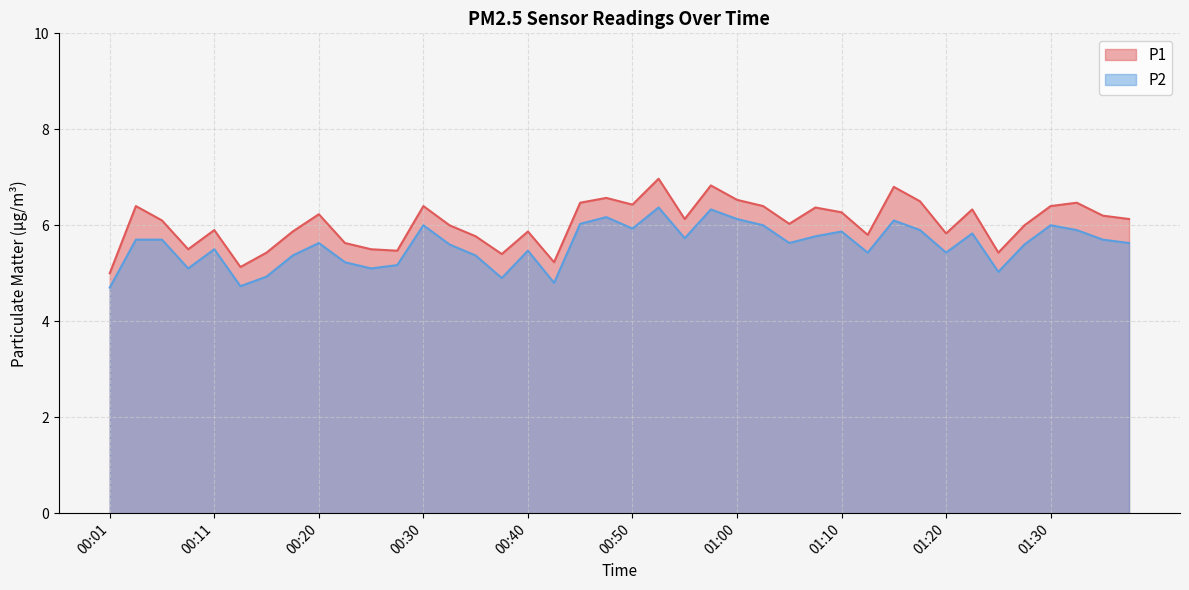

Reading left to right, list all the values displayed in this chart.

P1: 5.0	6.4	6.1	5.5	5.9	5.1	5.4	5.9	6.2	5.6	5.5	5.5	6.4	6.0	5.8	5.4	5.9	5.2	6.5	6.6	6.4	7.0	6.1	6.8	6.5	6.4	6.0	6.4	6.3	5.8	6.8	6.5	5.8	6.3	5.4	6.0	6.4	6.5	6.2	6.1
P2: 4.7	5.7	5.7	5.1	5.5	4.7	4.9	5.4	5.6	5.2	5.1	5.2	6.0	5.6	5.4	4.9	5.5	4.8	6.0	6.2	5.9	6.4	5.7	6.3	6.1	6.0	5.6	5.8	5.9	5.4	6.1	5.9	5.4	5.8	5.0	5.6	6.0	5.9	5.7	5.6